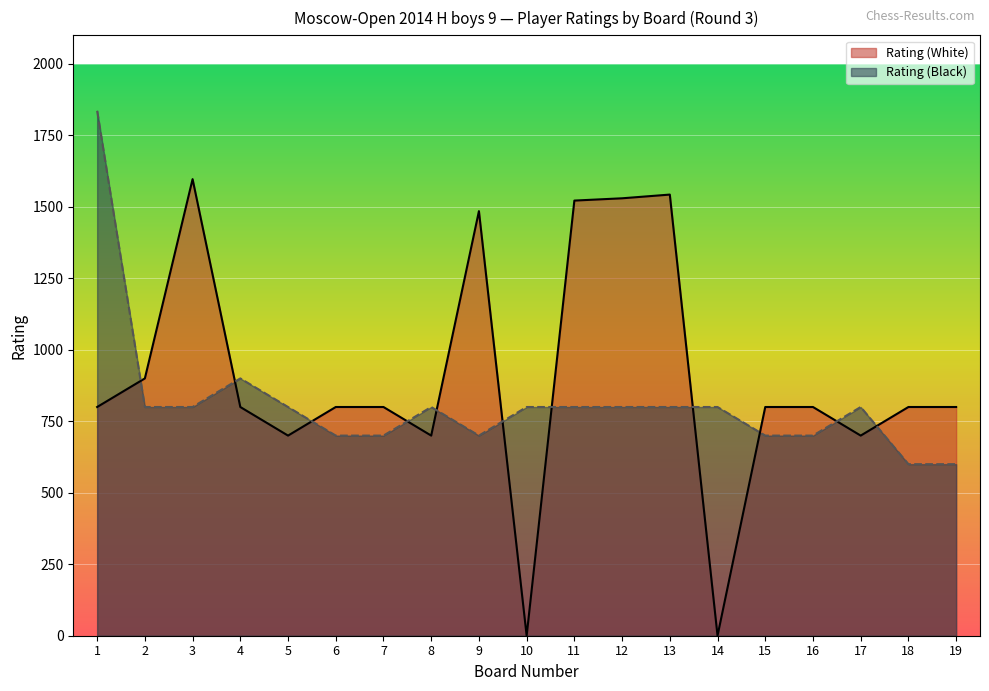

What are all the series names shown in the legend?

Rating (White), Rating (Black)